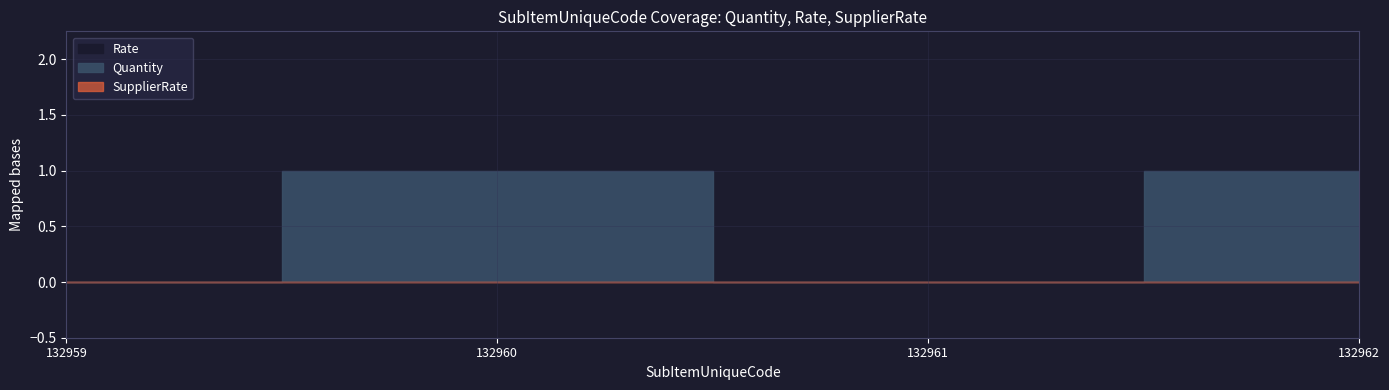

Which has a higher value, 132960 or 132961?

132960